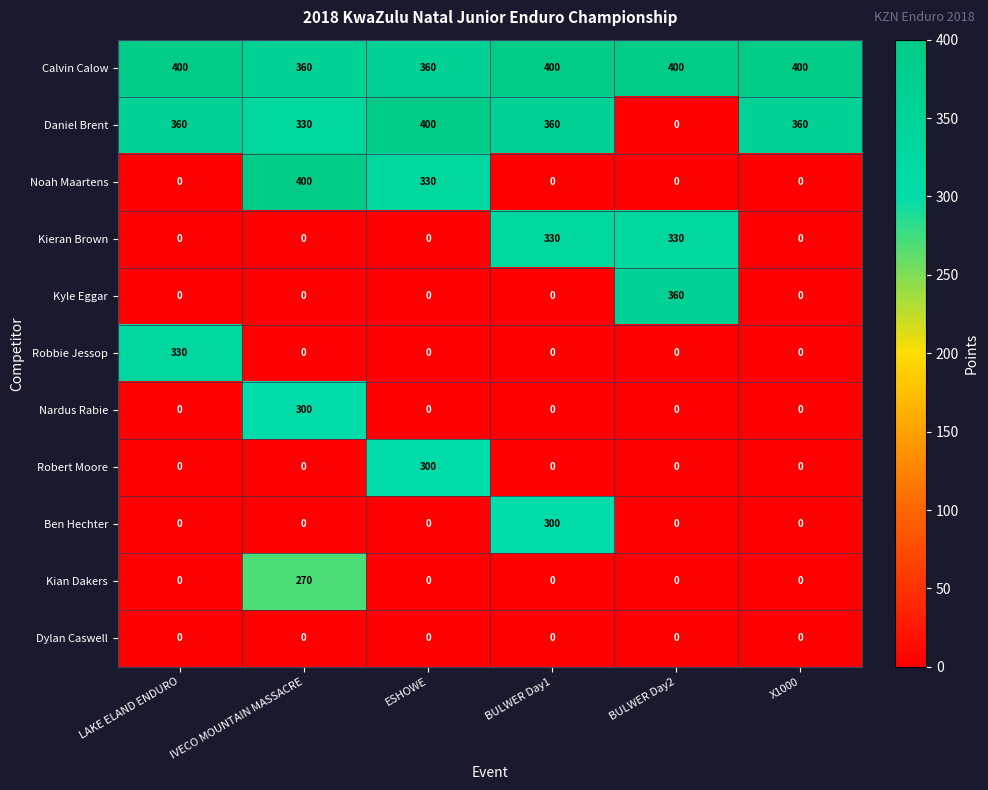

At how many categories does at least one series exceed 392?

6